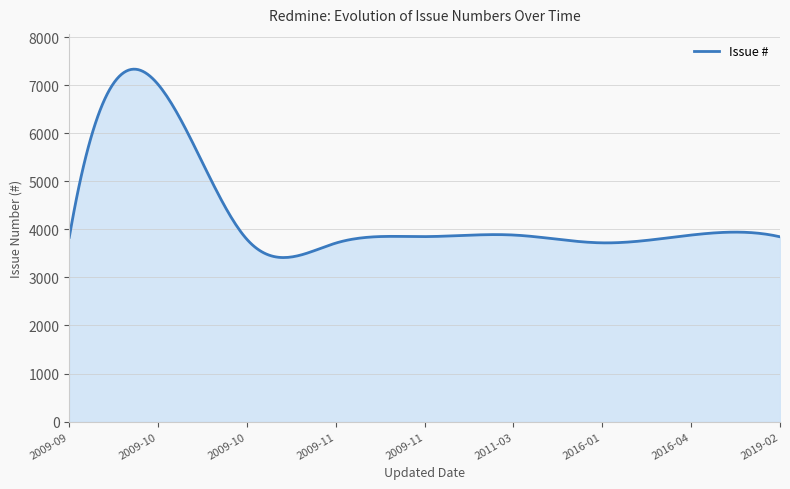

What is the minimum value shown in the chart?

3413.8